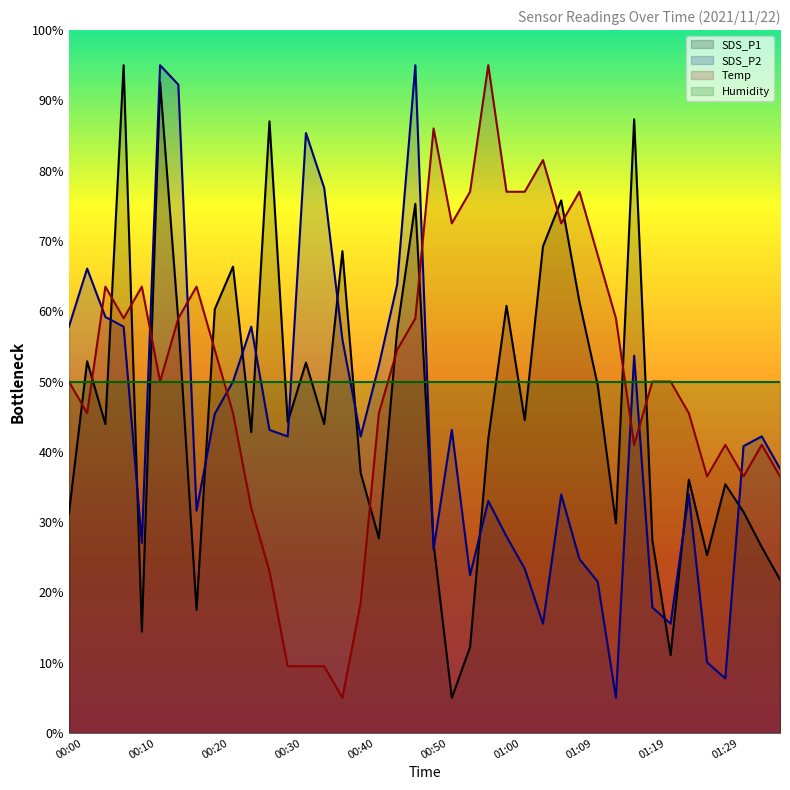

True or false: Temp has a value of 50.0 at 00:52.

False